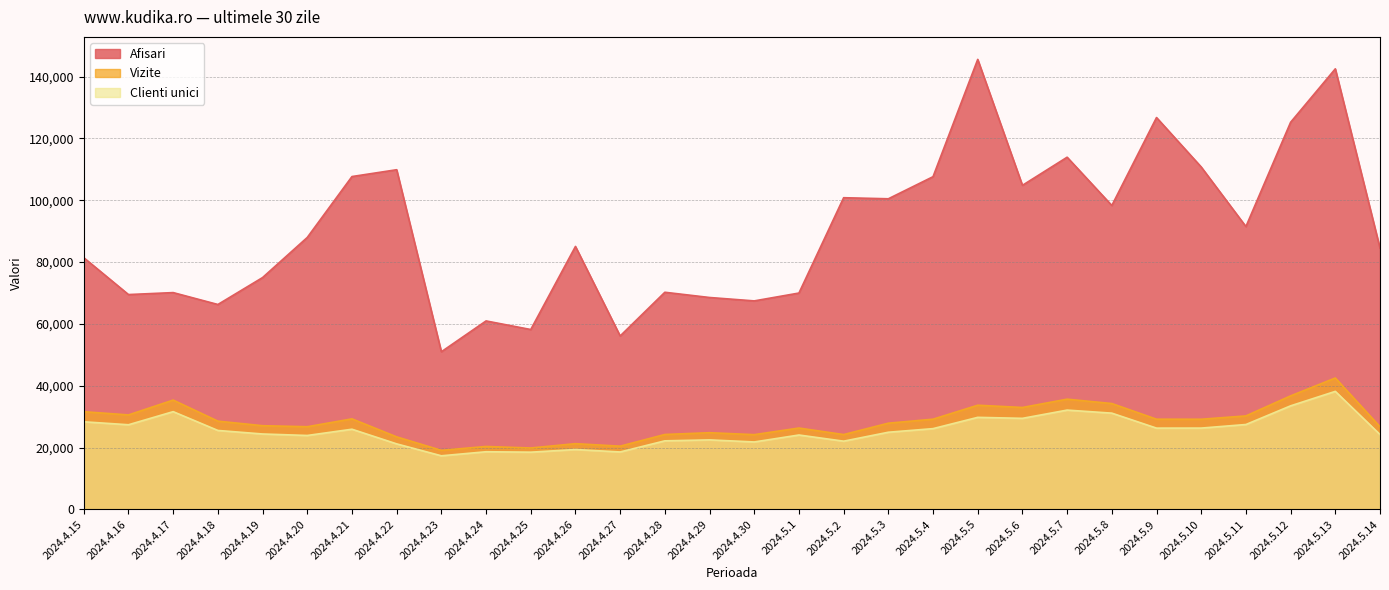

Rank the series at 2024.5.8 from lowest to highest value.

Clienti unici, Vizite, Afisari